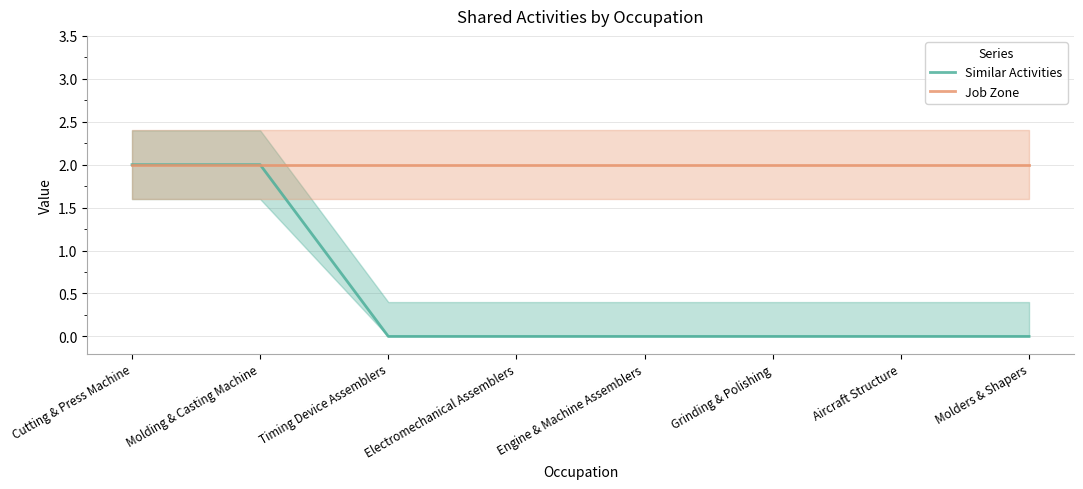

Does the chart display data point markers on the line(s)?

No